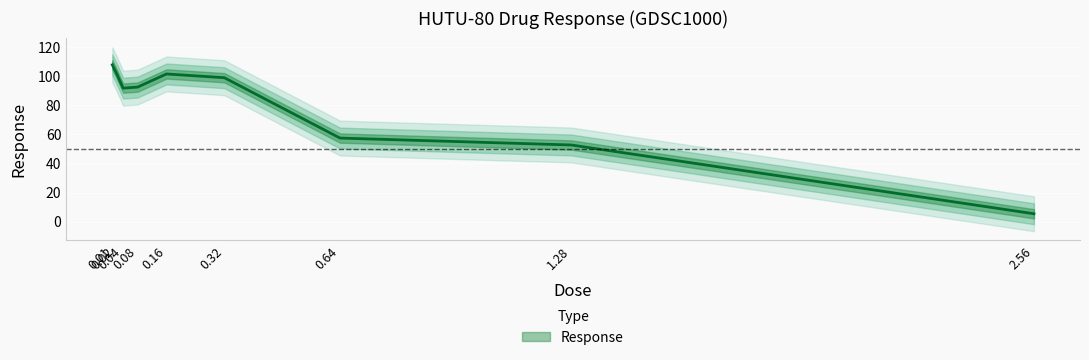

Reading left to right, transcribe all the data shown in this chart.

0.01=107.8	0.02=102.8	0.04=91.8	0.08=92.5	0.16=101.6	0.32=99.0	0.64=57.5	1.28=52.7	2.56=5.4